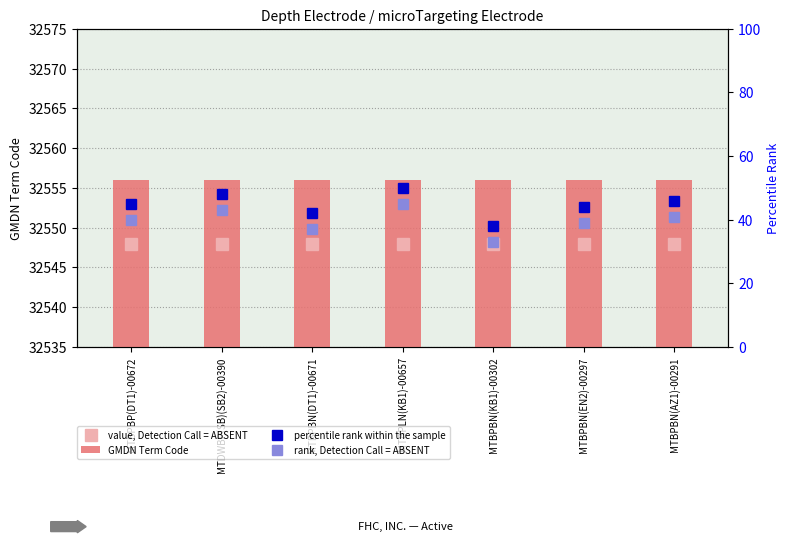

What is the difference between the highest and lowest values at MTBPBN(EN2)-00297?

32517